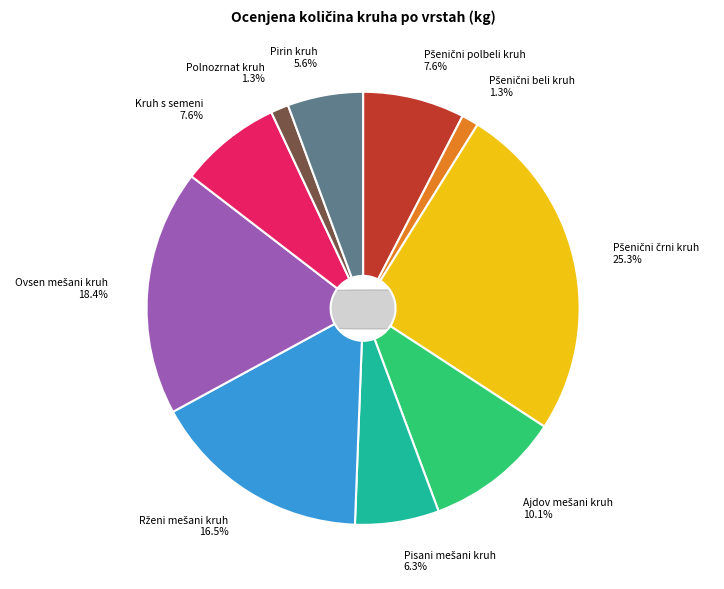

What percentage is NOT represented by Pirin kruh 5.6%?

94.4%